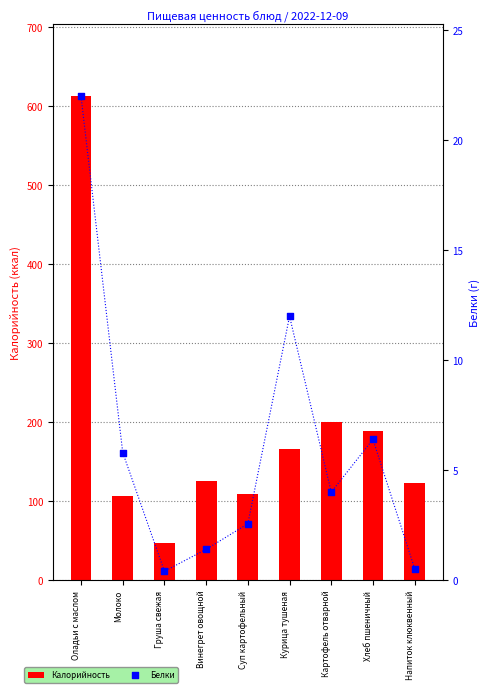

Which series has the largest Y range (max minus min)?

Калорийность